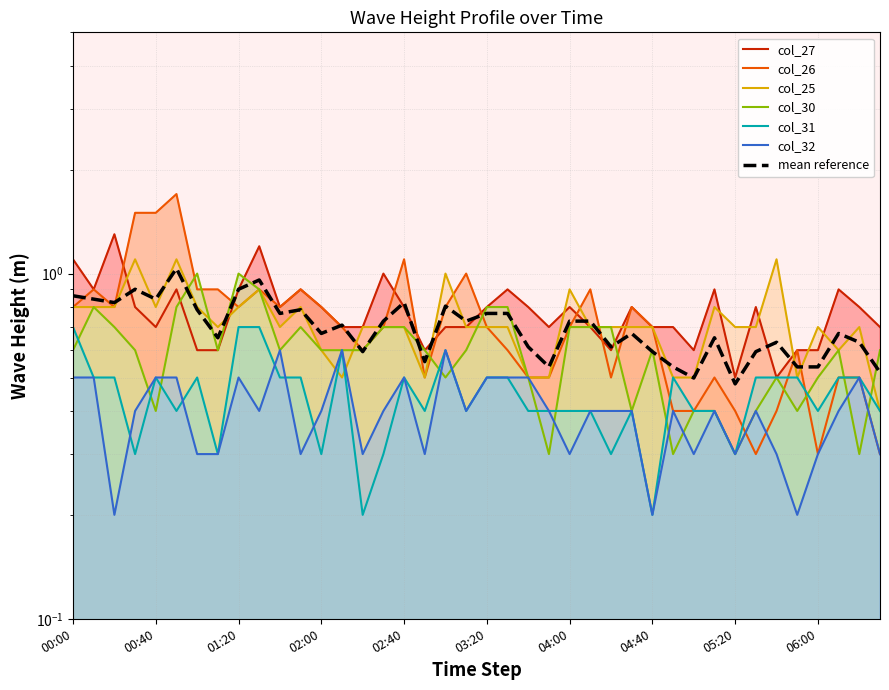

What position from the right is 2010/12/12 04:30?

13